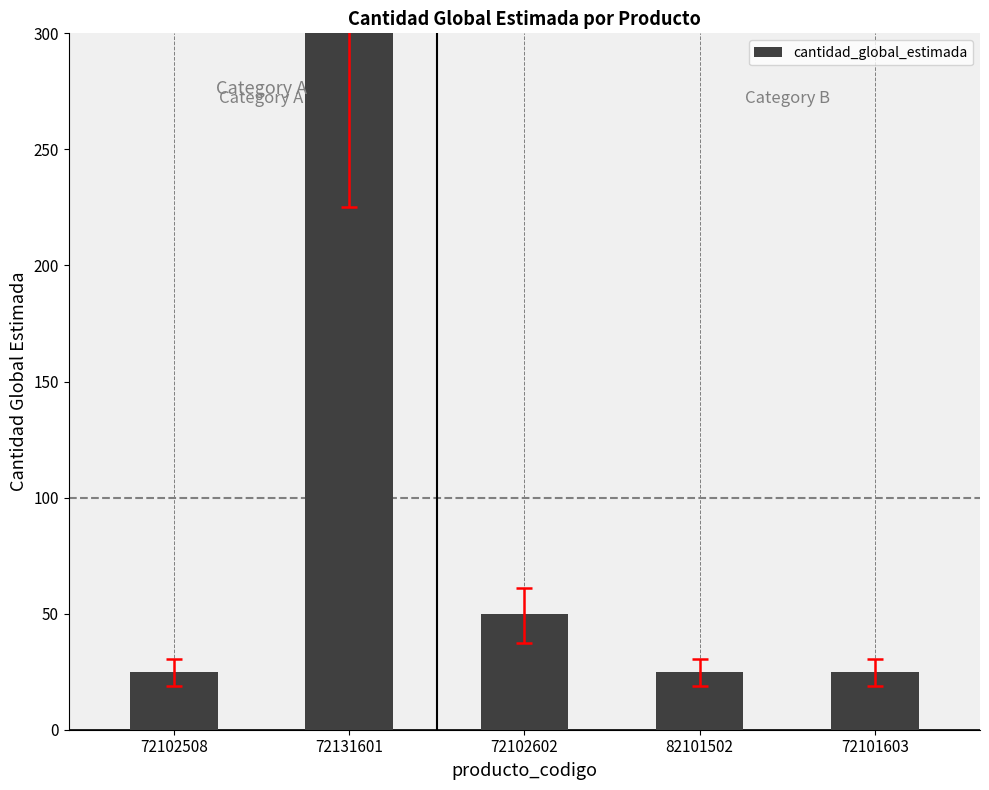

The chart shows a value of 39 at 72102508. True or false?

False